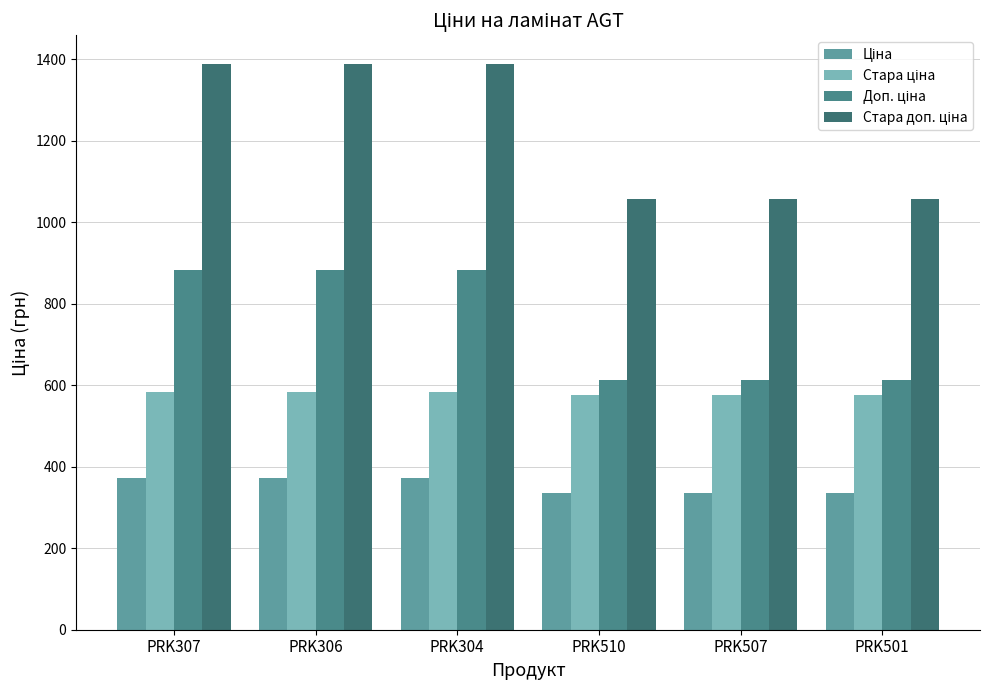

How many data points does each series have?

6